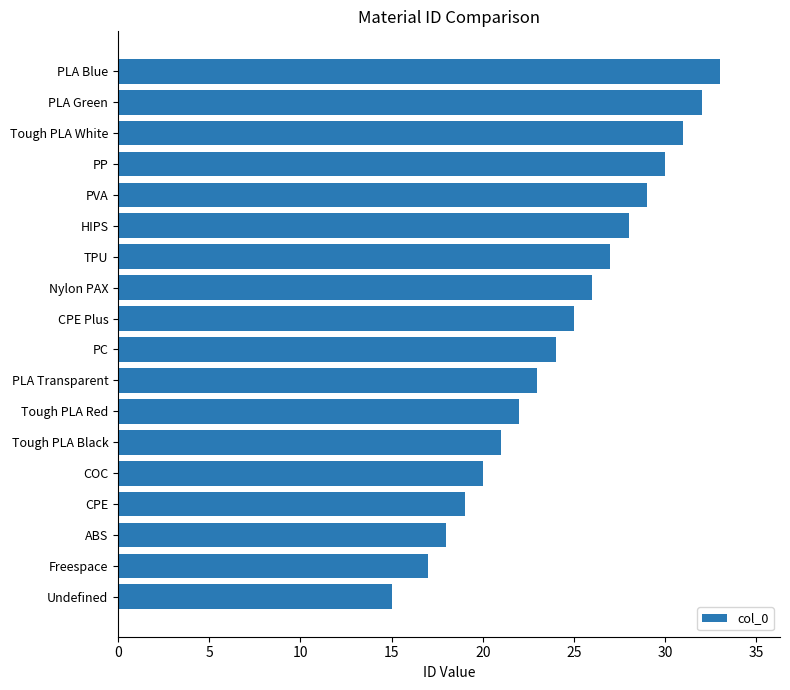

How many series are shown in this chart?

1